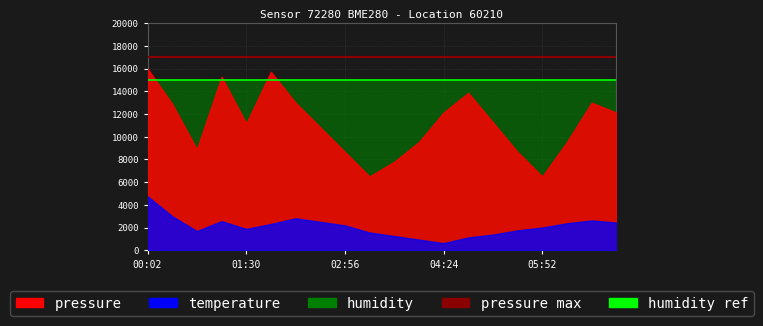

Which has a higher value, 00:02 or 01:30?

00:02